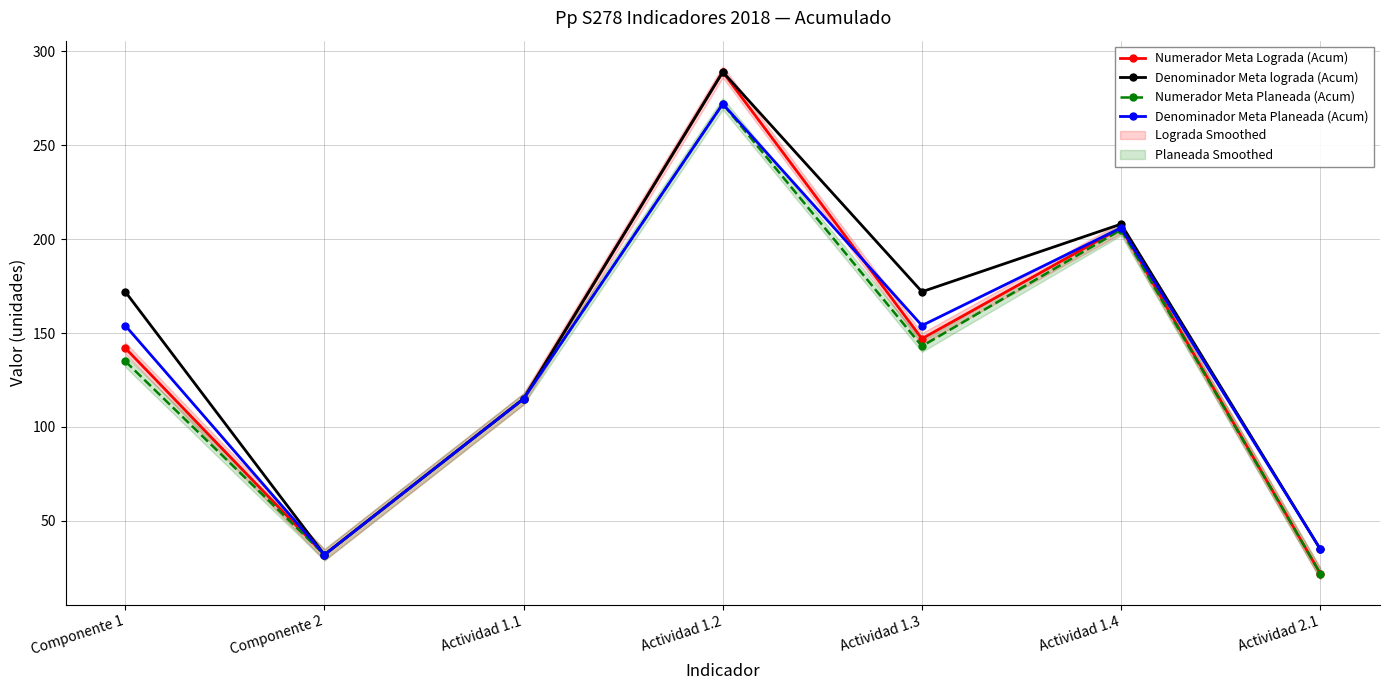

Which has a higher value, Componente 1 or Actividad 1.2?

Actividad 1.2